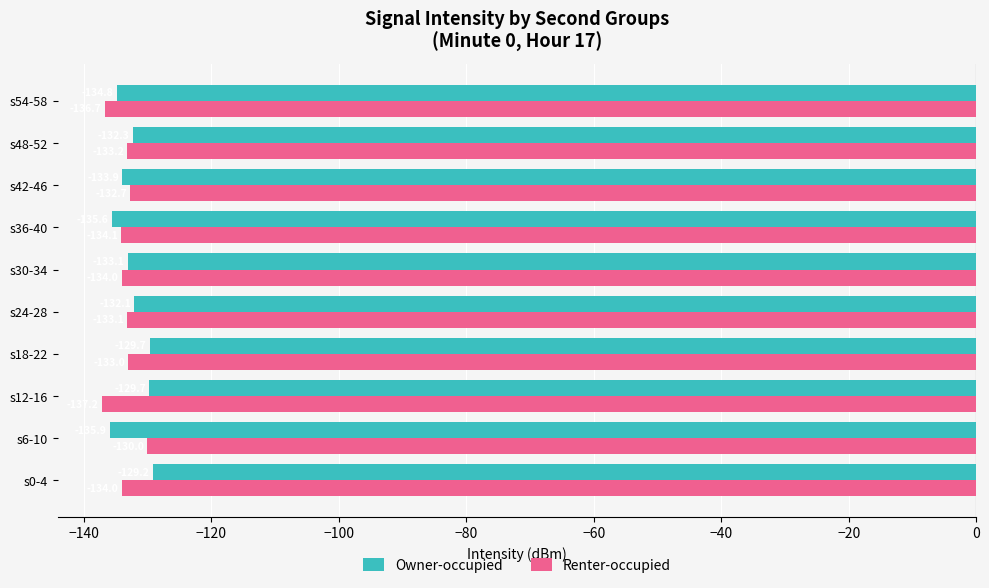

Where is Renter-occupied nearest to the value -133?

s18-22